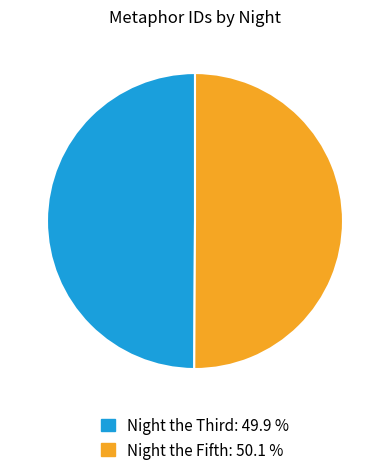

Which slice is the smallest?

Night the Third